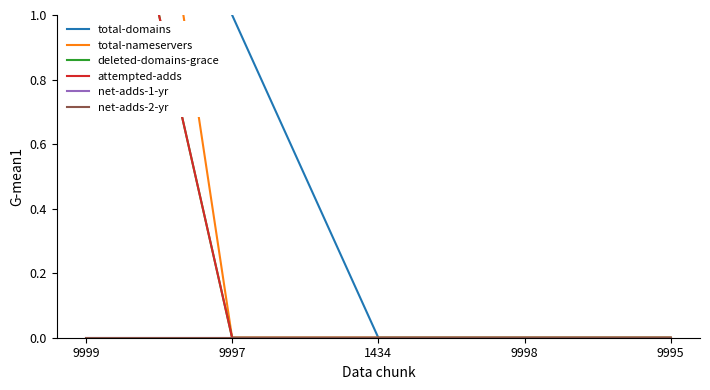

What is the label of the 1st point from the left?

9999